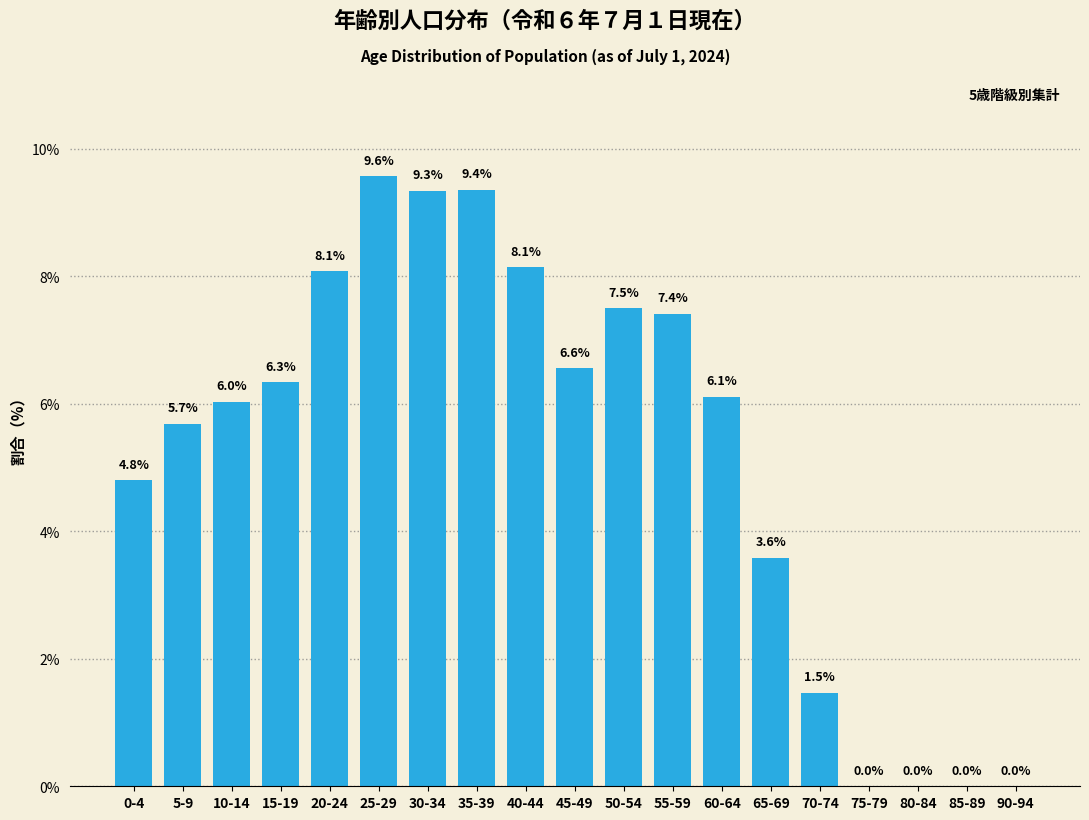

Reading right to left, transcribe all the data shown in this chart.

90-94=0.0	85-89=0.0	80-84=0.0	75-79=0.0	70-74=1.5	65-69=3.6	60-64=6.1	55-59=7.4	50-54=7.5	45-49=6.6	40-44=8.1	35-39=9.4	30-34=9.3	25-29=9.6	20-24=8.1	15-19=6.3	10-14=6.0	5-9=5.7	0-4=4.8